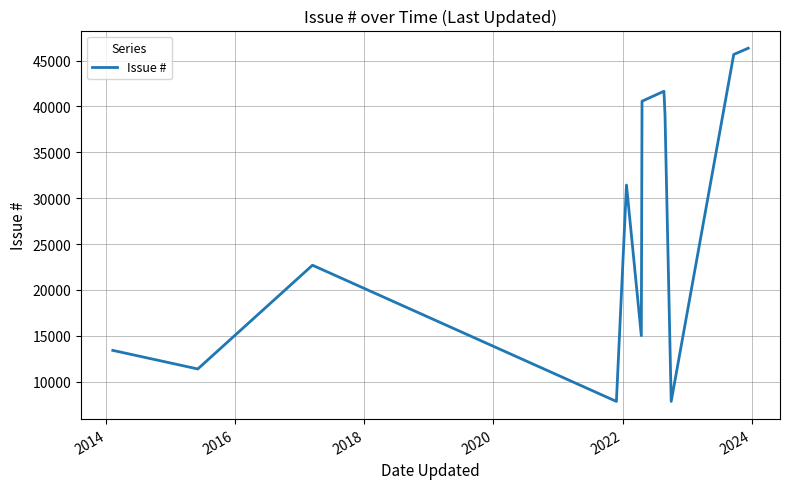

What is the greatest value displayed?

46341